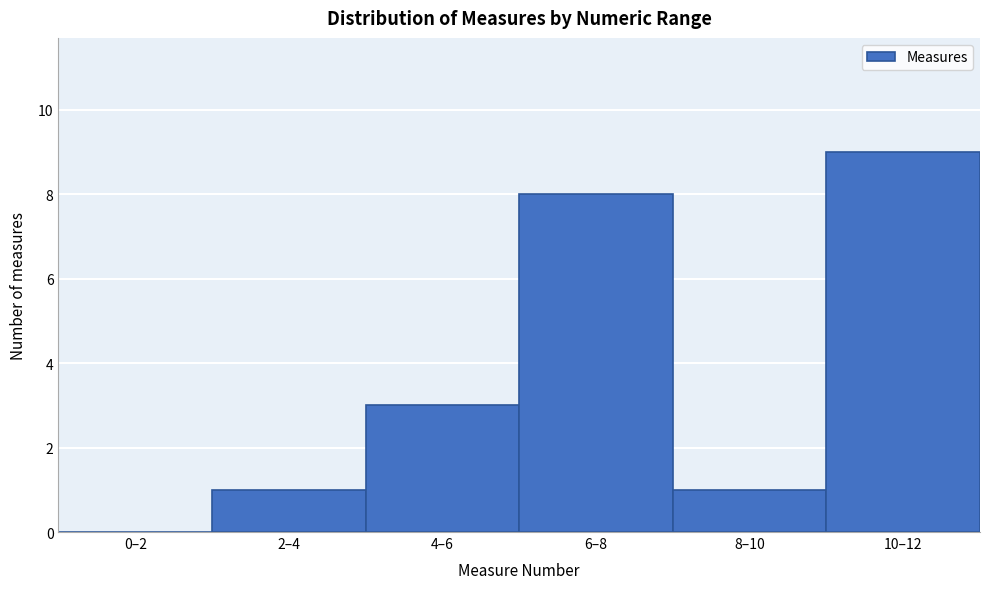

Reading left to right, what are all the values shown in this chart?

0–2=0	2–4=1	4–6=3	6–8=8	8–10=1	10–12=9